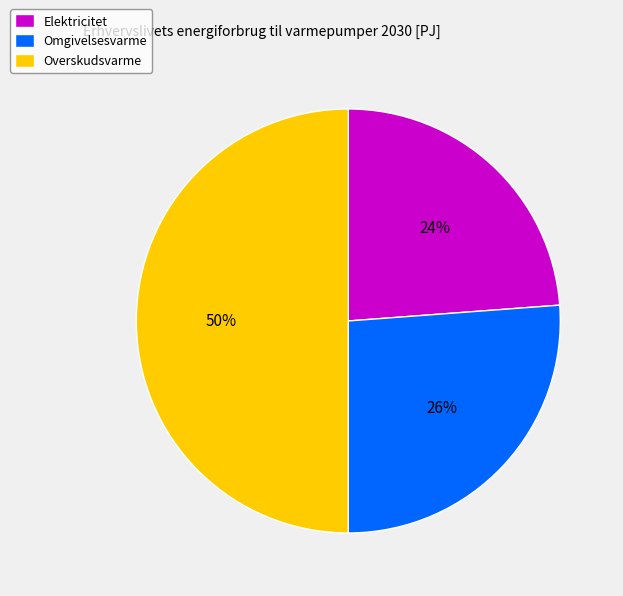

The Overskudsvarme slice represents 50% of the pie. True or false?

True